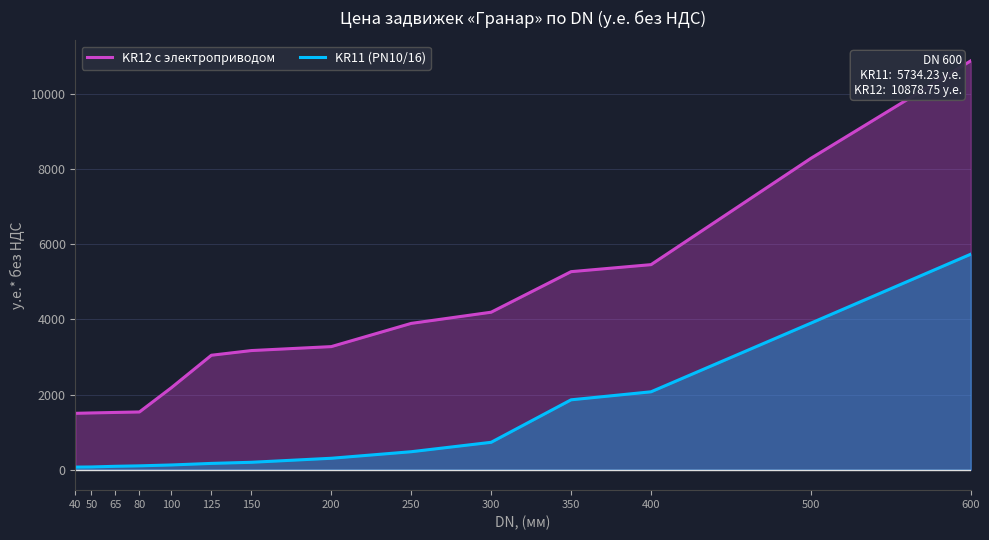

What is the difference between the maximum and minimum values in the KR11 (PN10/16) series?

5664.7